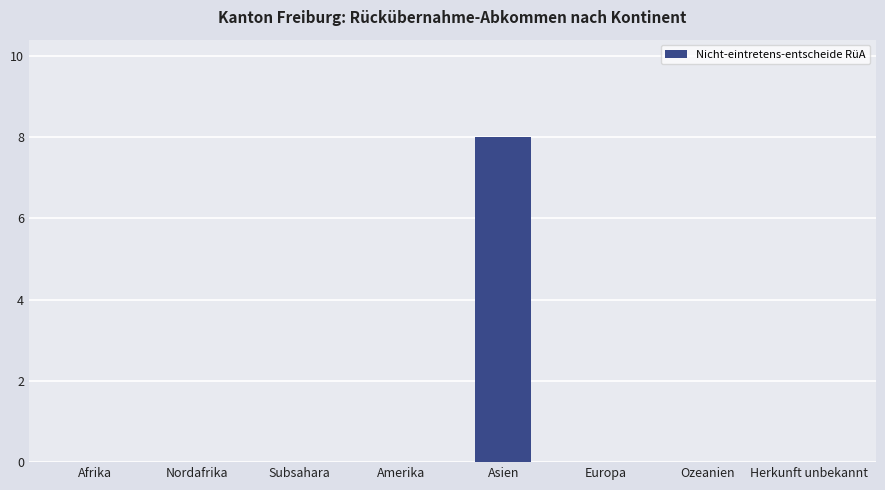

At which category does the chart reach its peak across all series?

Asien